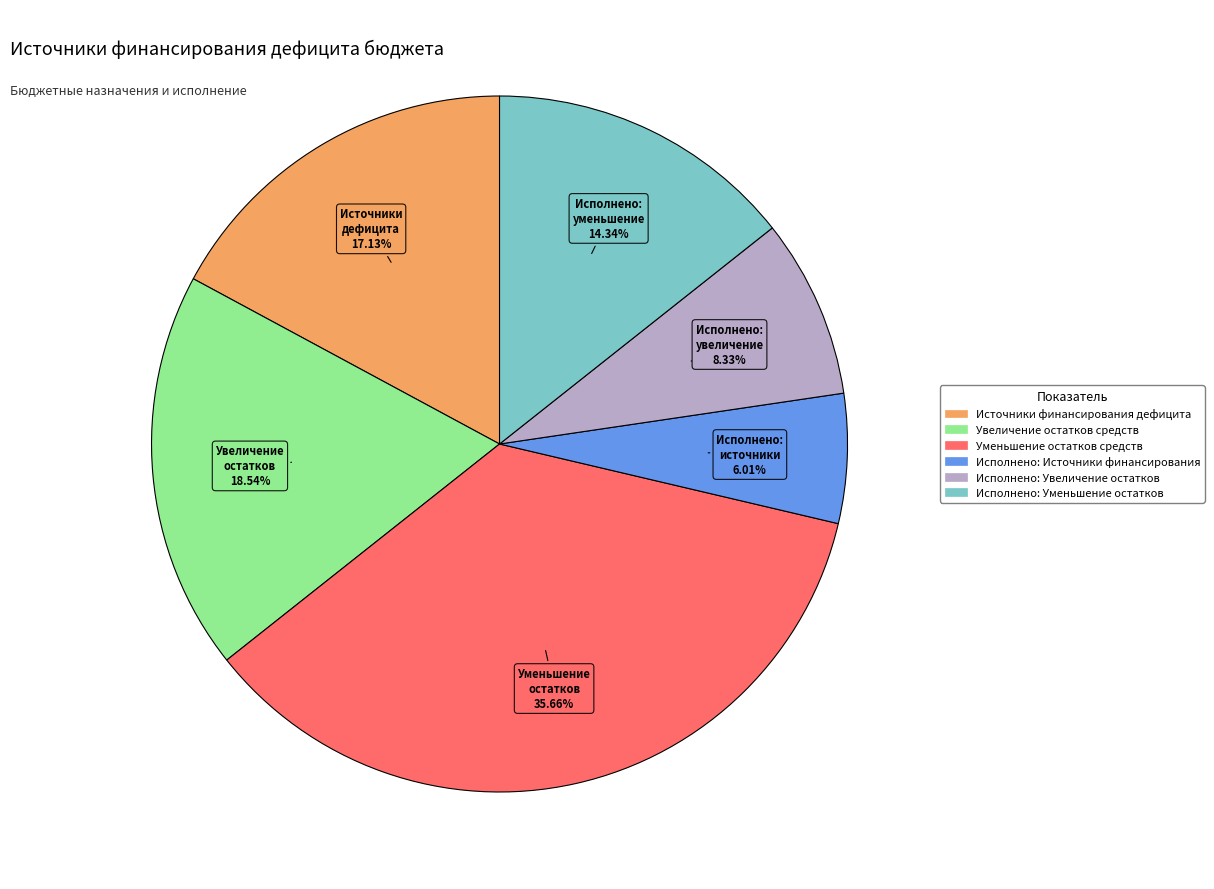

How many slices are in this pie chart?

6